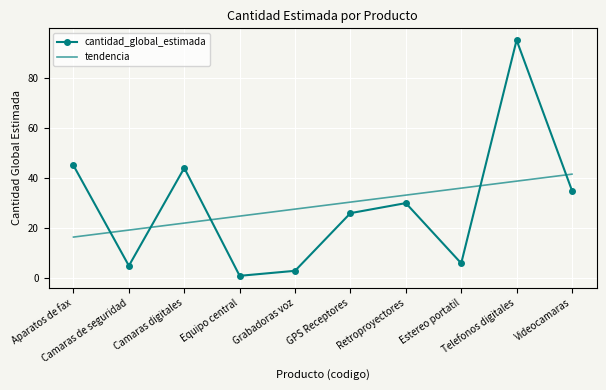

What value does the tendencia series have at Retroproyectores?

33.2